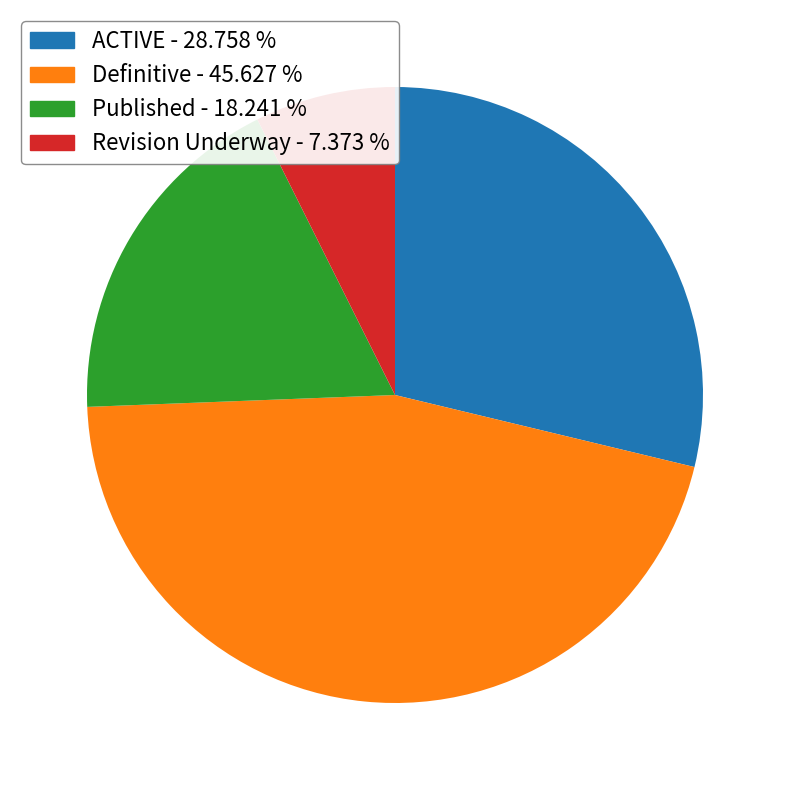

How many slices are in this pie chart?

4